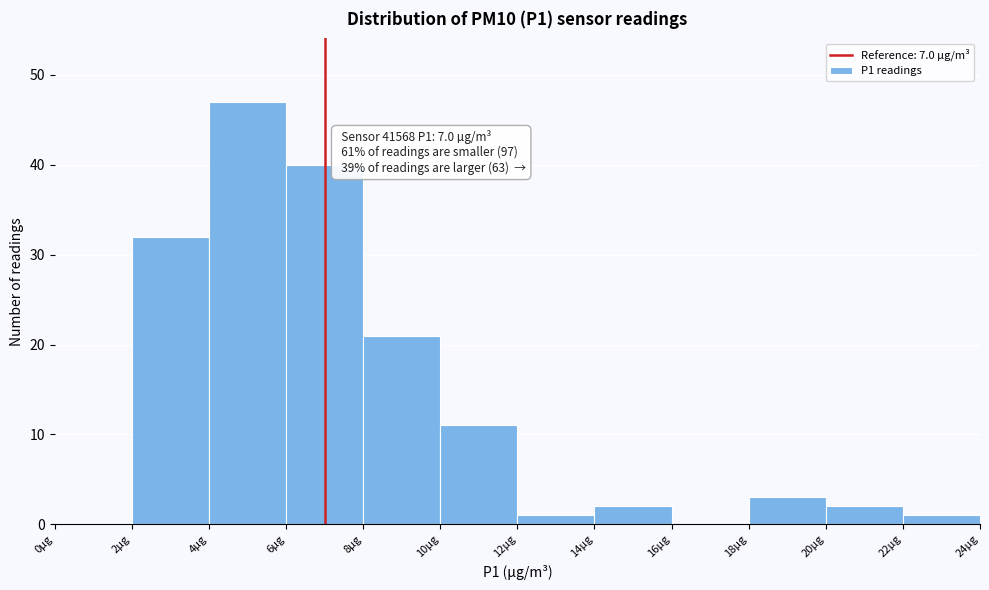

Which range on the x-axis has the tallest bar?

4 to 6